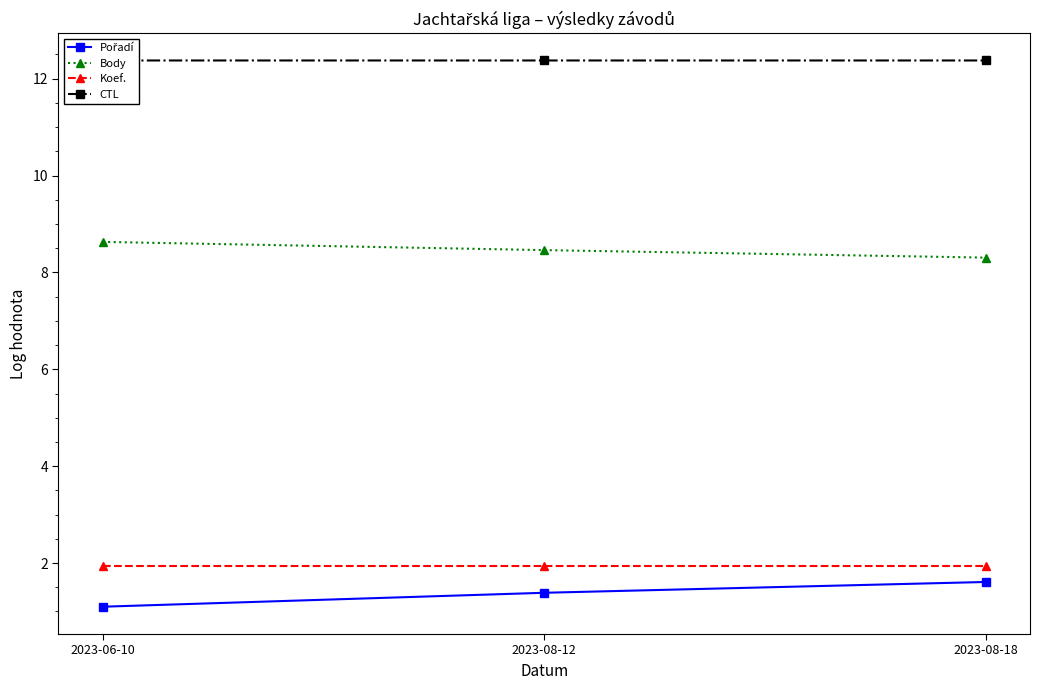

True or false: Body has a value of 3.6 at 2023-08-12.

False